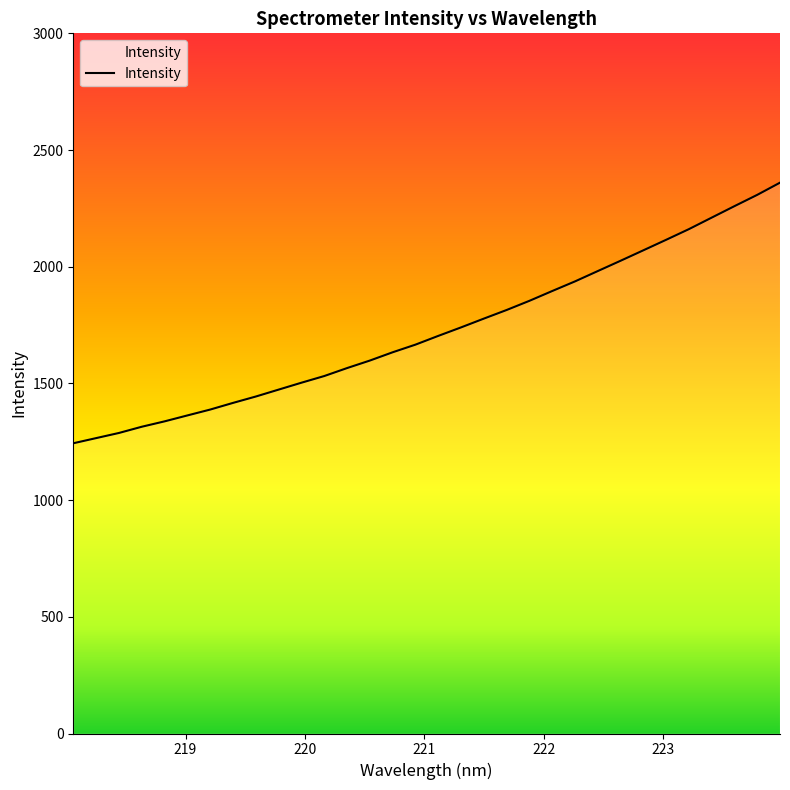

What is the difference between the maximum and minimum values?

1116.6